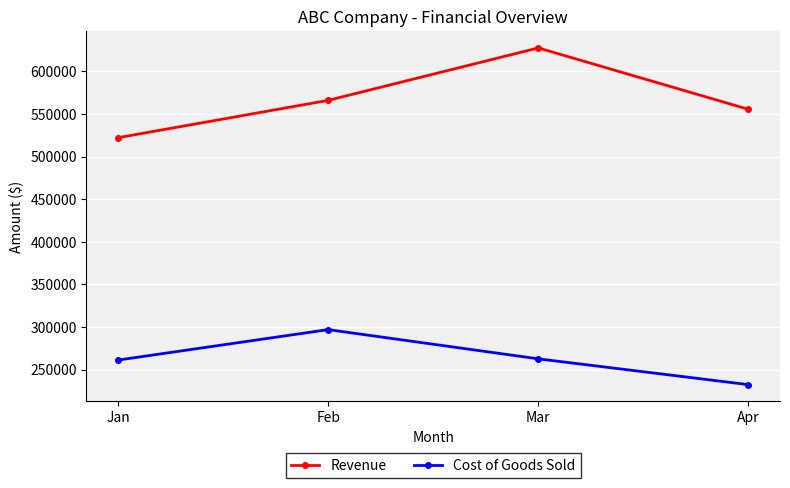

How many lines are shown in the chart?

2